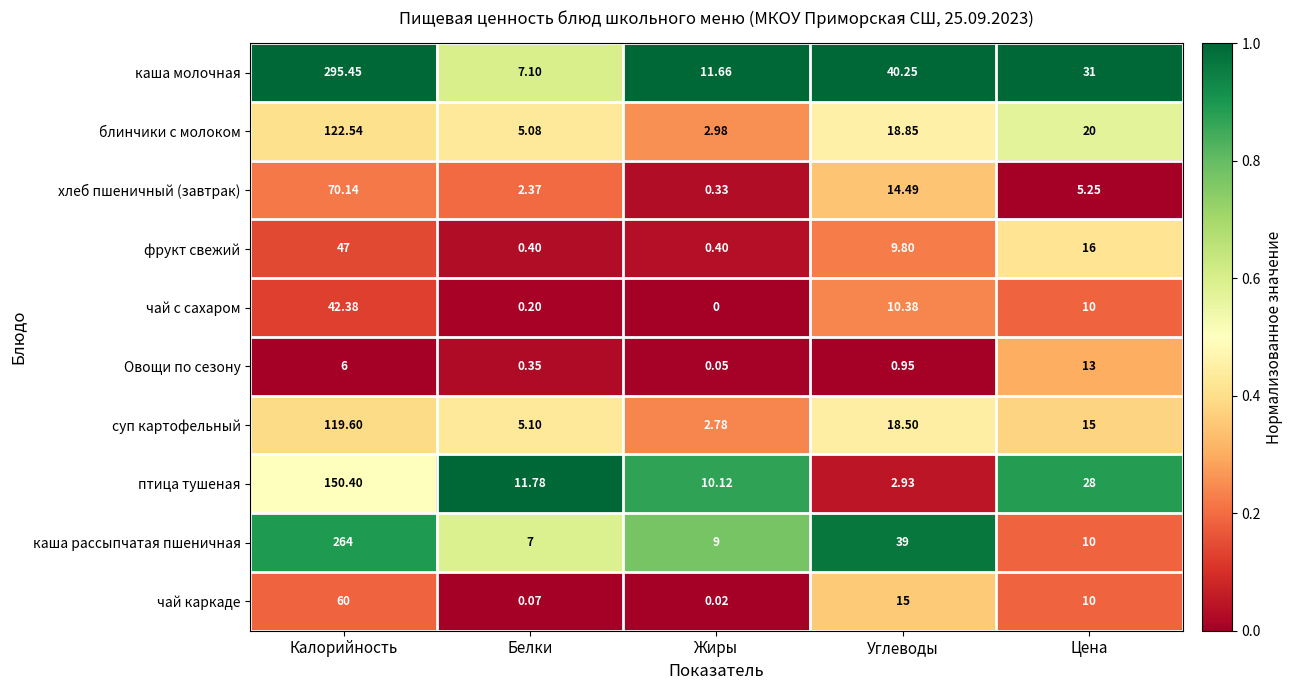

Rank the series by their maximum value, from highest to lowest.

каша молочная, каша рассыпчатая пшеничная, птица тушеная, блинчики с молоком, суп картофельный, хлеб пшеничный (завтрак), чай каркаде, фрукт свежий, чай с сахаром, Овощи по сезону